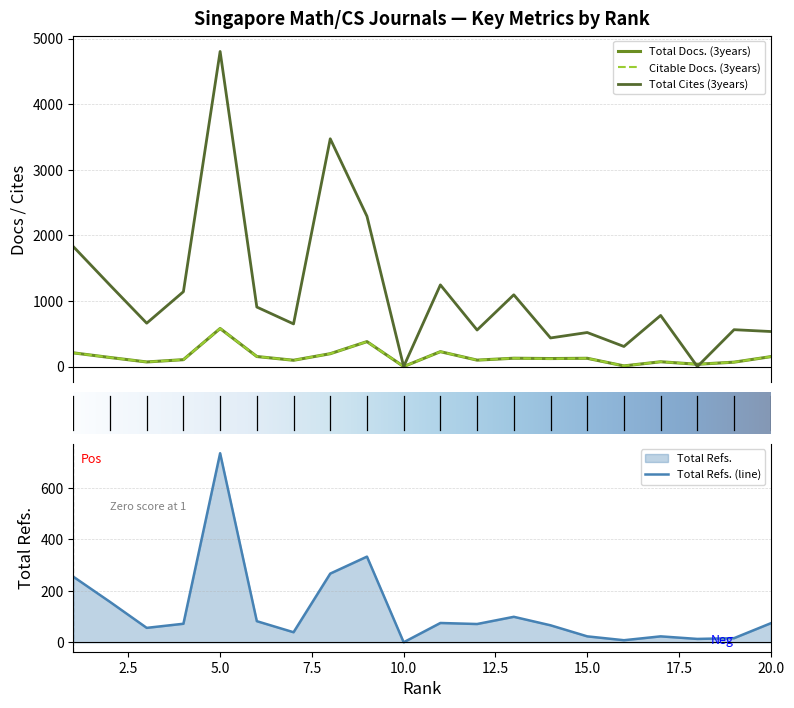

In Total Refs., how many points are higher than both neighbors (excluding endpoints)?

5